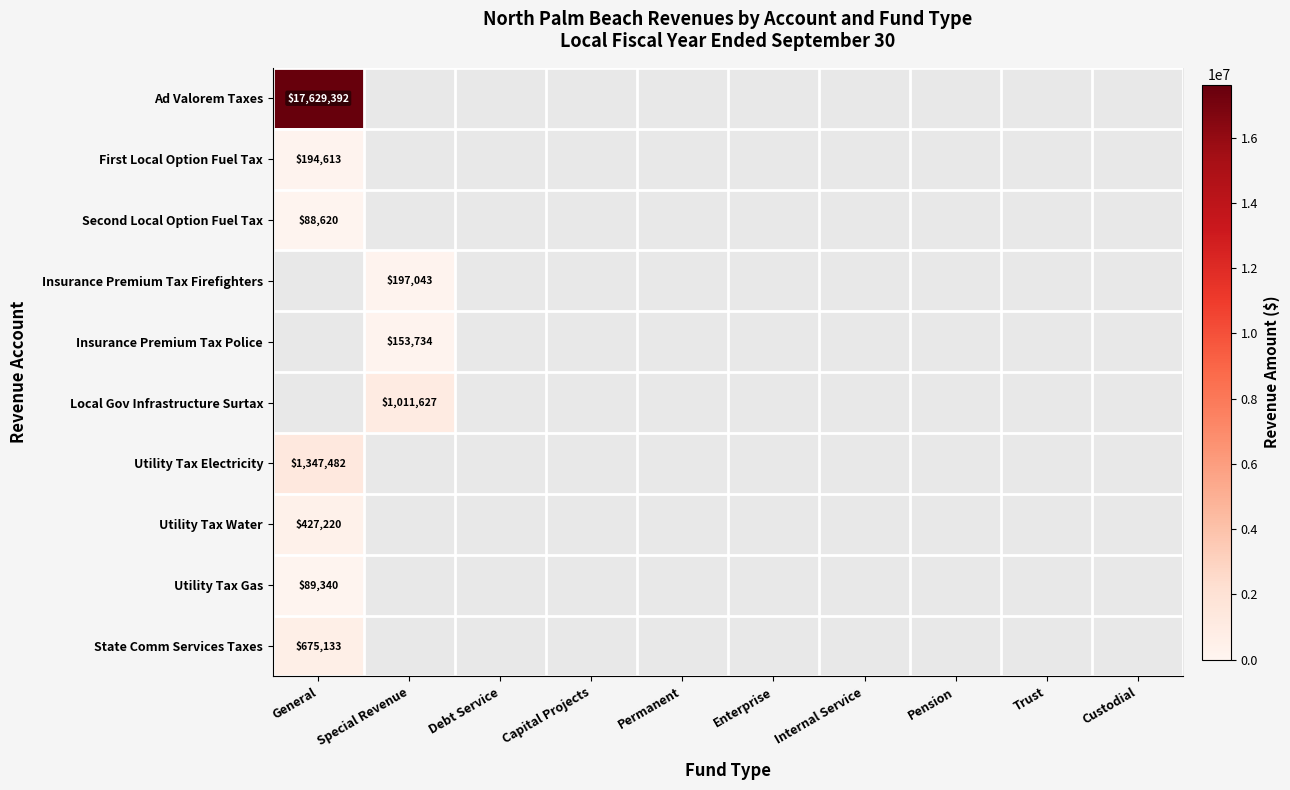

The value of Utility Tax Water at General is 427220. True or false?

True